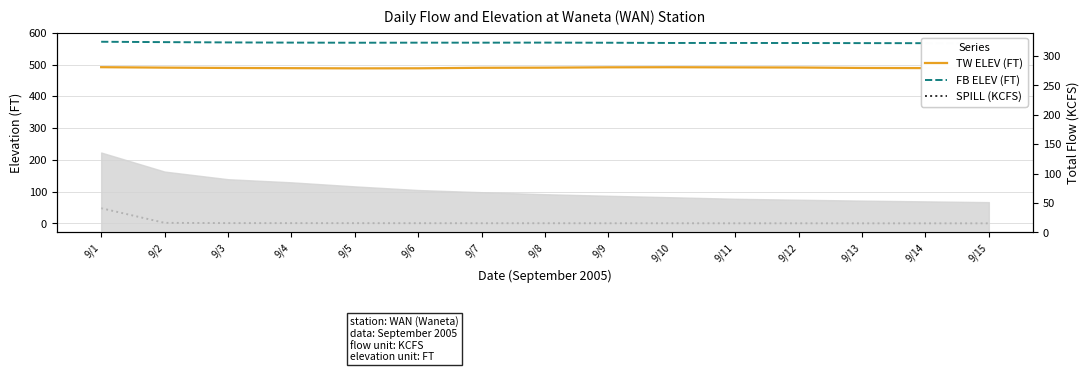

List the series in order of their peak value, lowest first.

SPILL (KCFS), TW ELEV (FT), FB ELEV (FT)